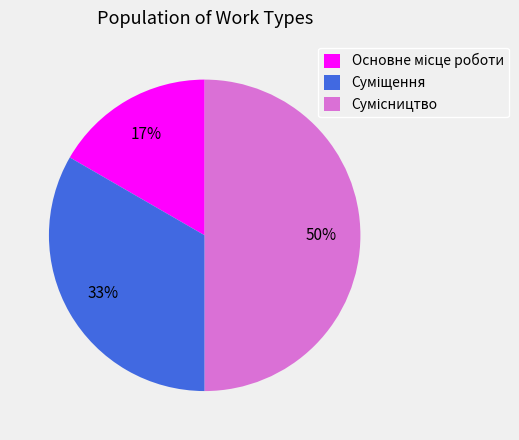

To the nearest percent, what is the difference between the largest and smallest slice percentages?

33%